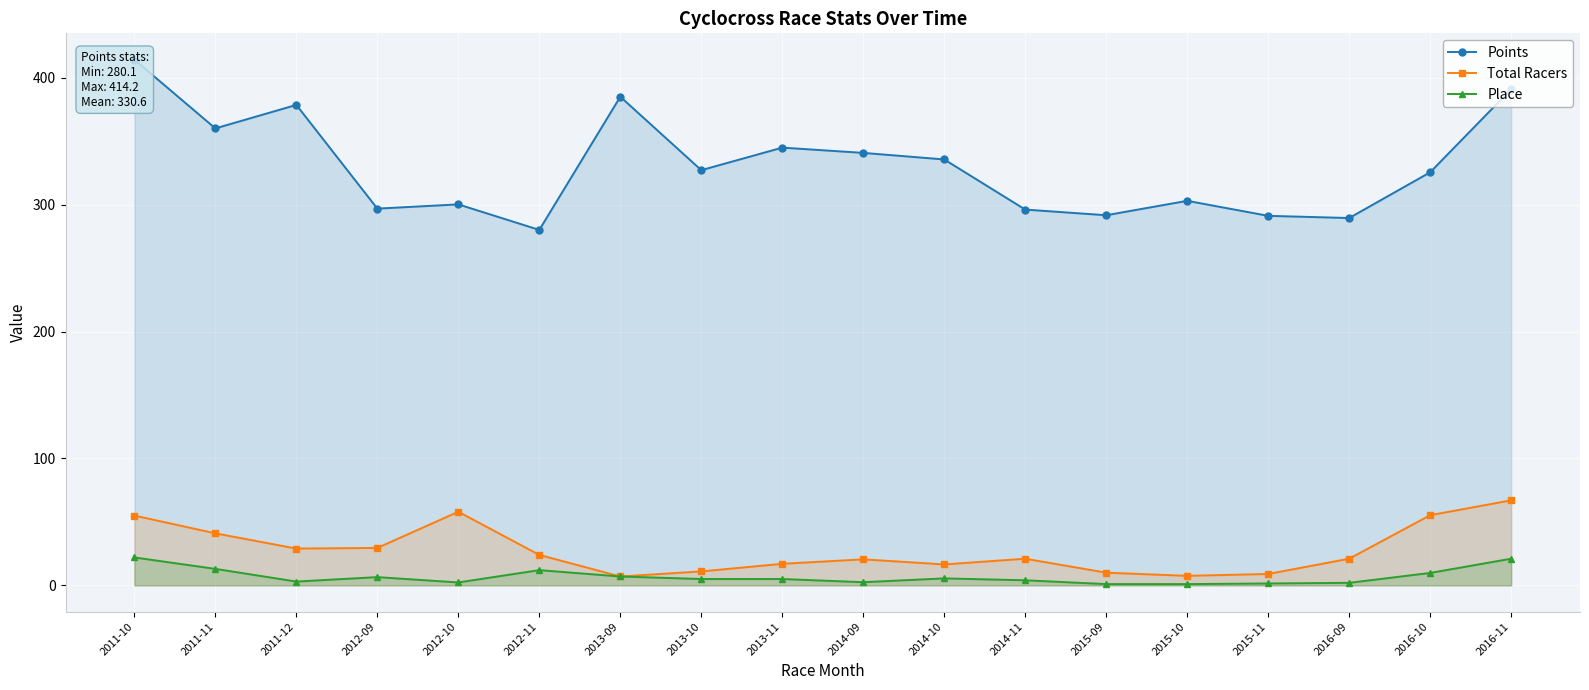

At which category is the sum across all series the highest?

2011-10